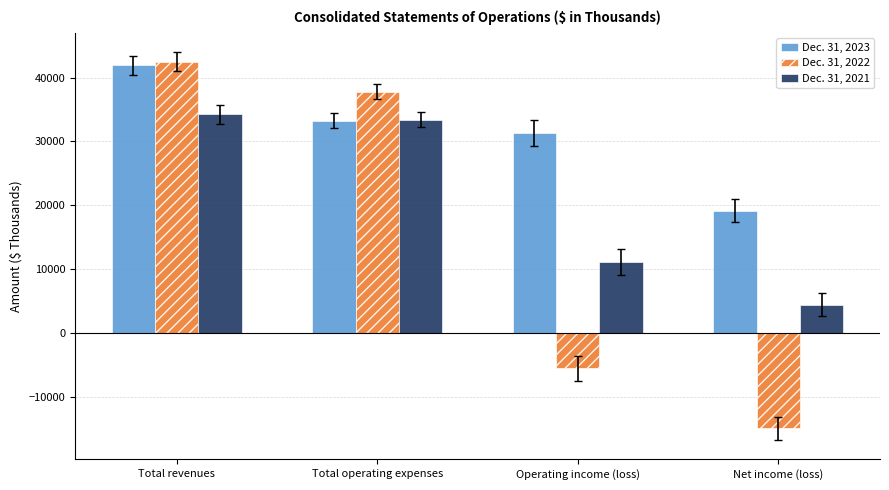

What is the label of the 1st bar from the right?

Net income (loss)